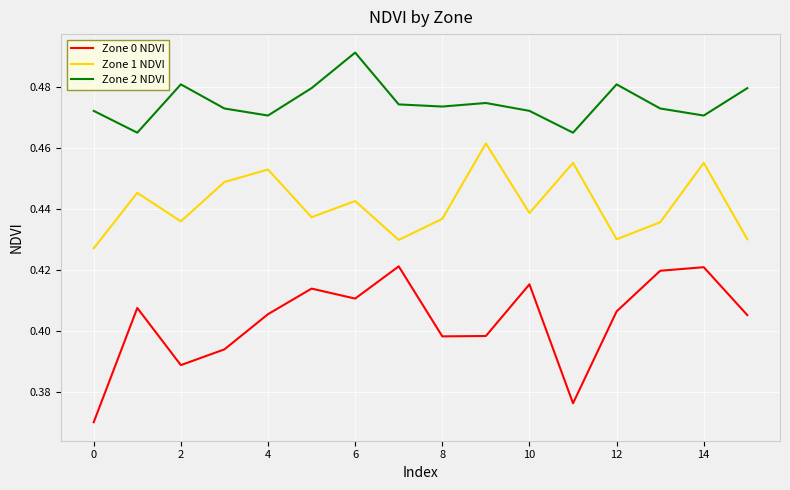

True or false: Zone 0 NDVI and Zone 2 NDVI intersect in this chart.

False